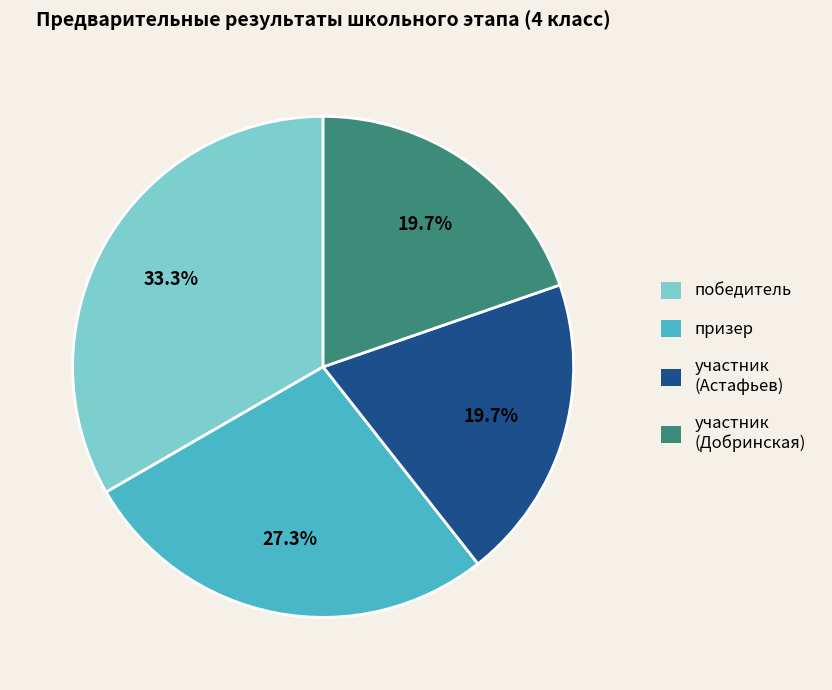

Is победитель the majority of the pie?

No